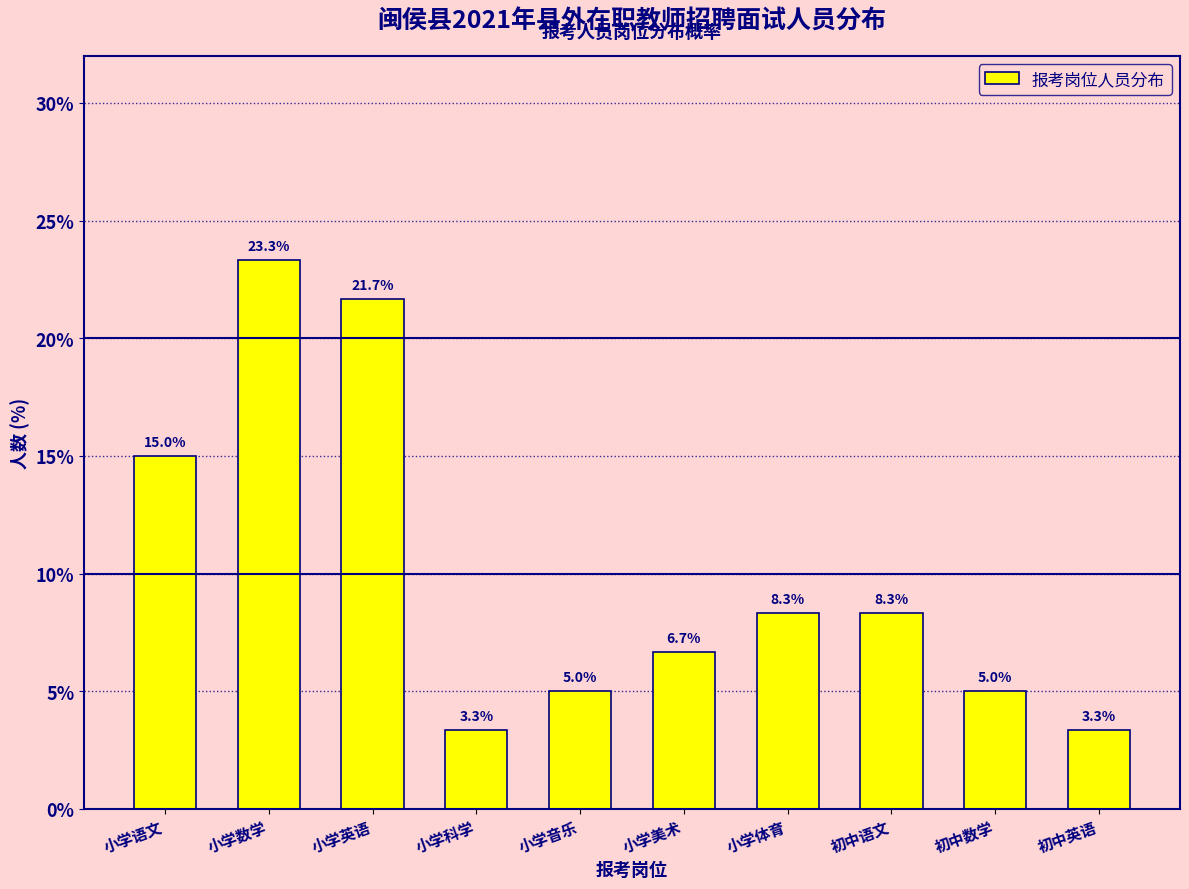

Reading left to right, what are all the values shown in this chart?

小学语文=15.0	小学数学=23.3	小学英语=21.7	小学科学=3.3	小学音乐=5.0	小学美术=6.7	小学体育=8.3	初中语文=8.3	初中数学=5.0	初中英语=3.3